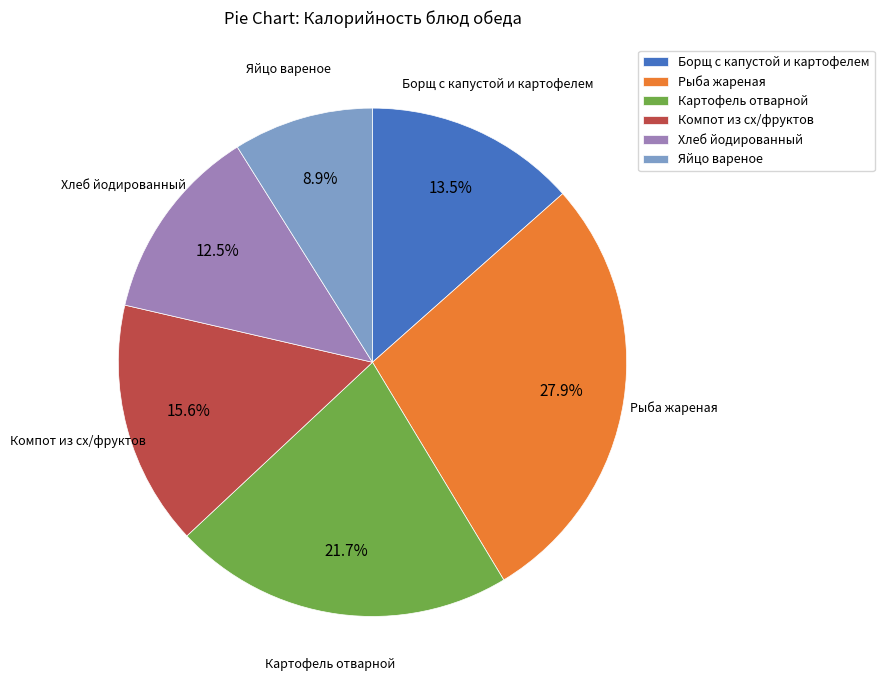

To the nearest percent, what percentage of the pie is Яйцо вареное?

9%